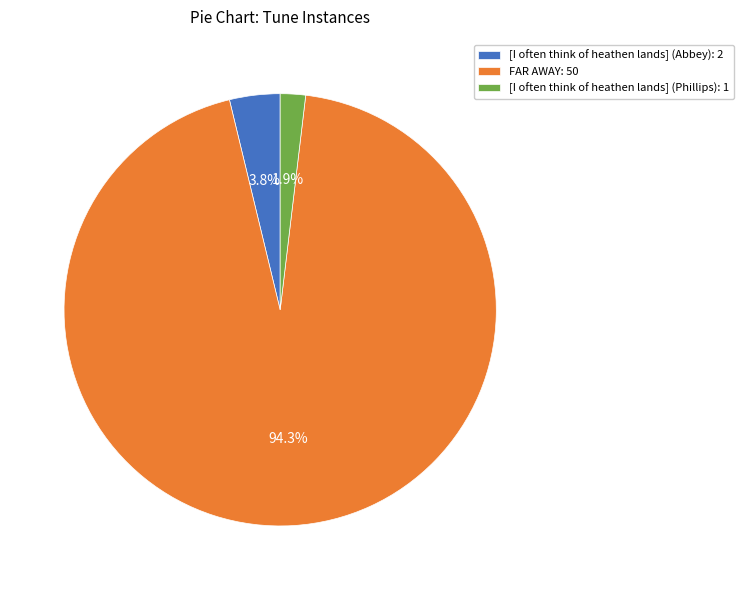

Count the number of slices in the pie.

3